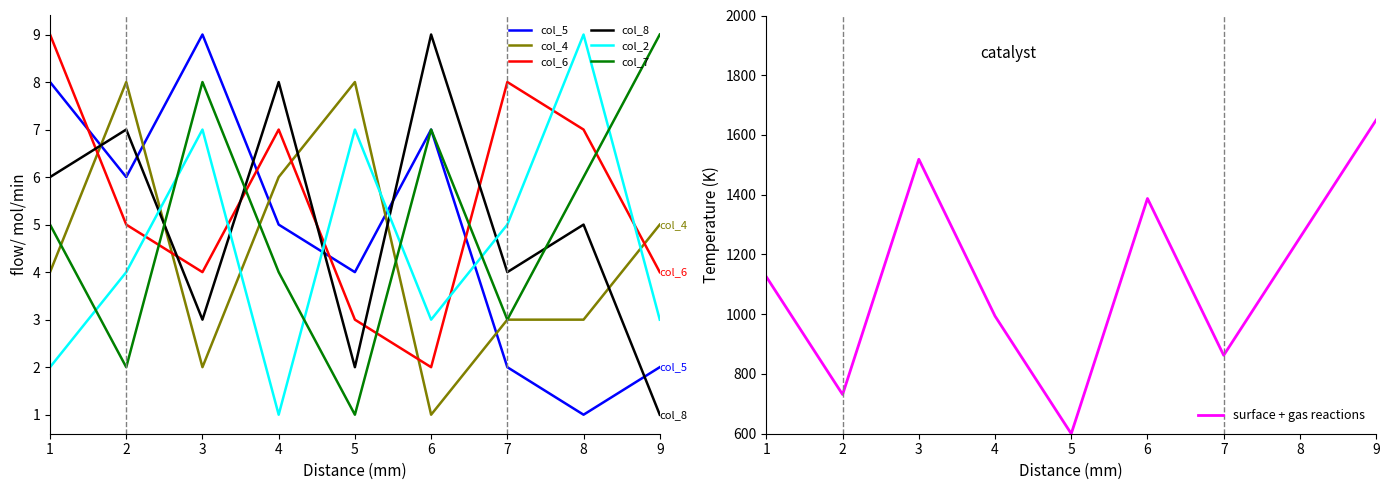

Read the col_2 value at 8.

9